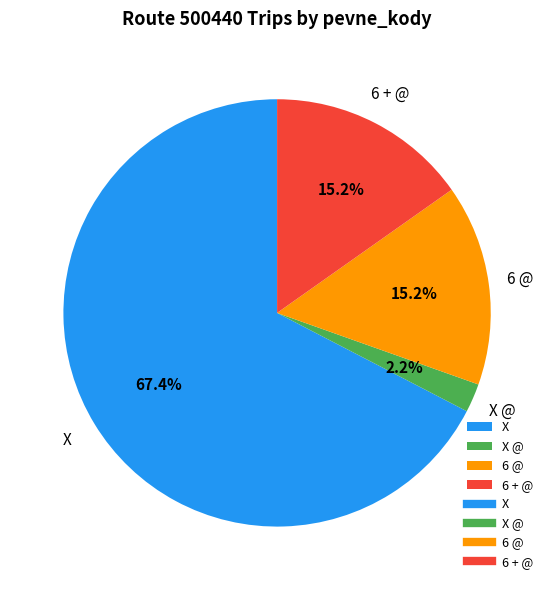

To the nearest percent, what is the difference between the largest and smallest slice percentages?

65%